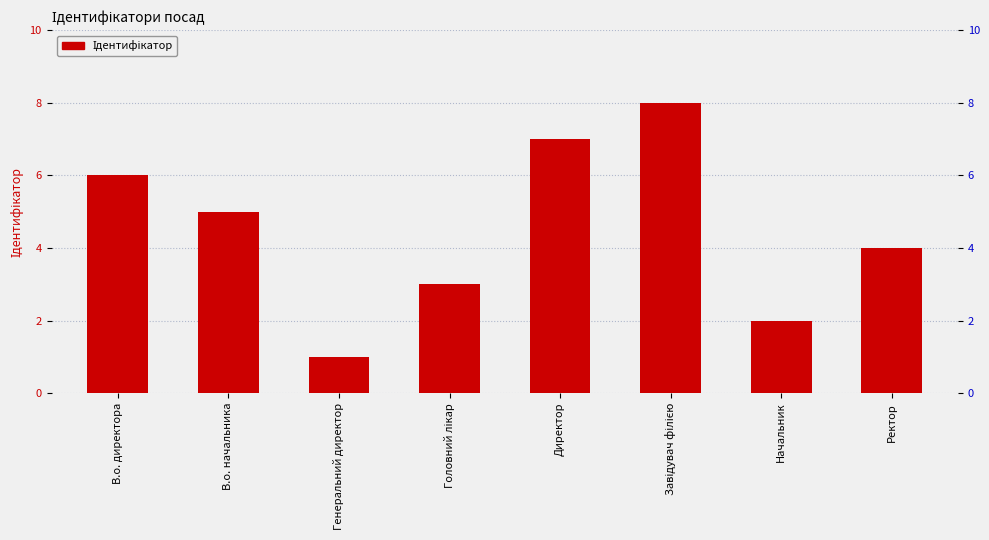

List the labels in order of value, smallest first.

Генеральний директор, Начальник, Головний лікар, Ректор, В.о. начальника, В.о. директора, Директор, Завідувач філією